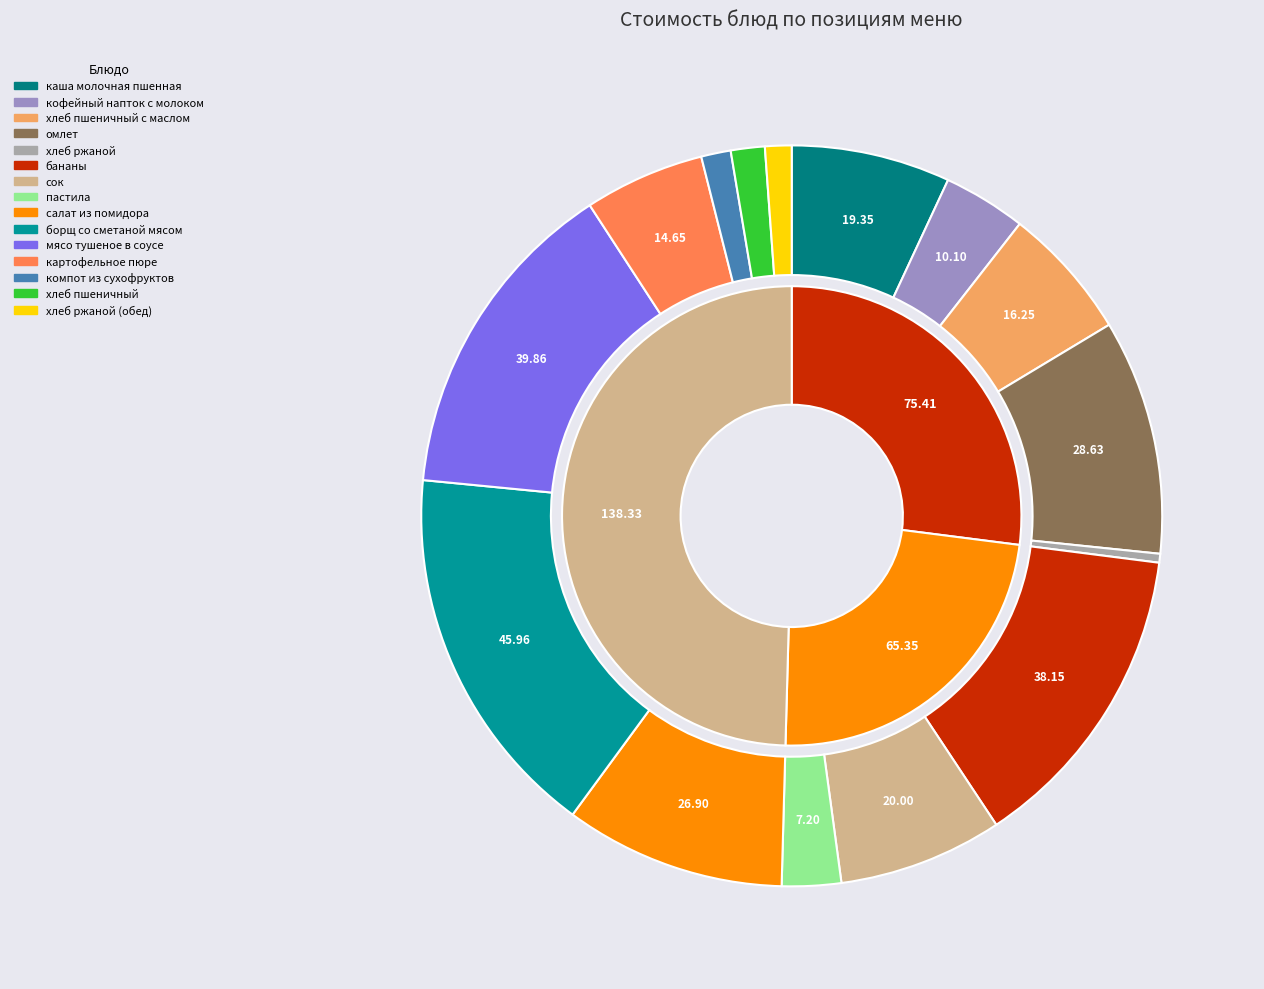

Is пастила the majority of the pie?

No